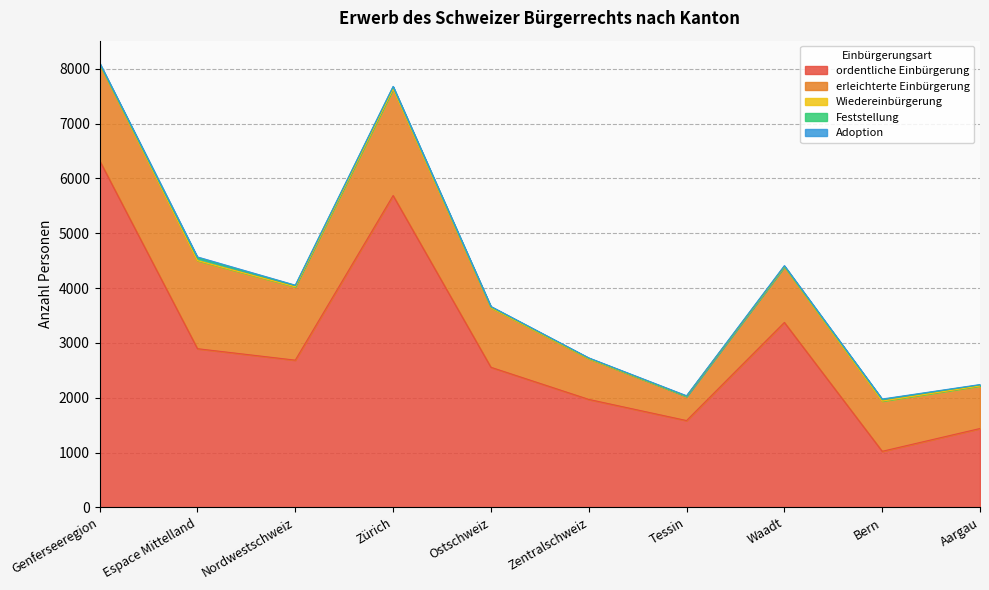

What are all the series names shown in the legend?

ordentliche Einbürgerung, erleichterte Einbürgerung, Wiedereinbürgerung, Feststellung, Adoption